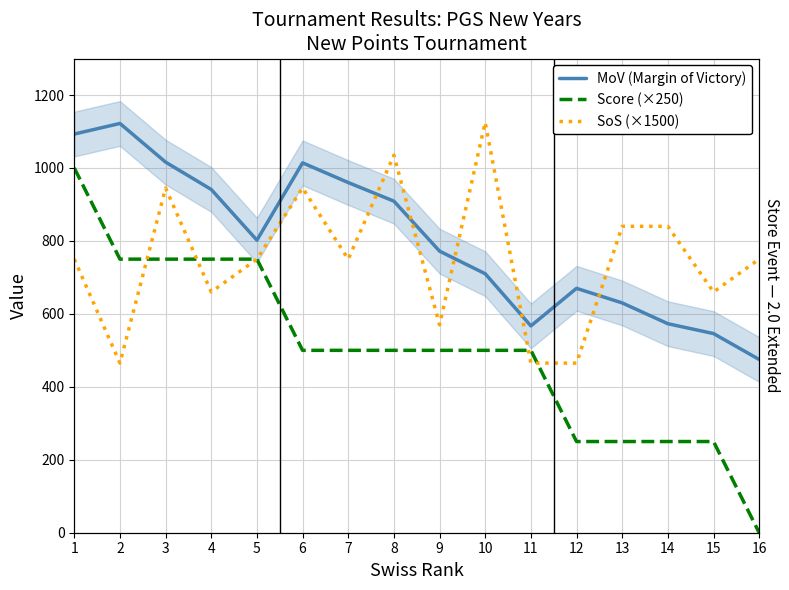

True or false: Score (×250) has more than 1 interior local peaks.

False